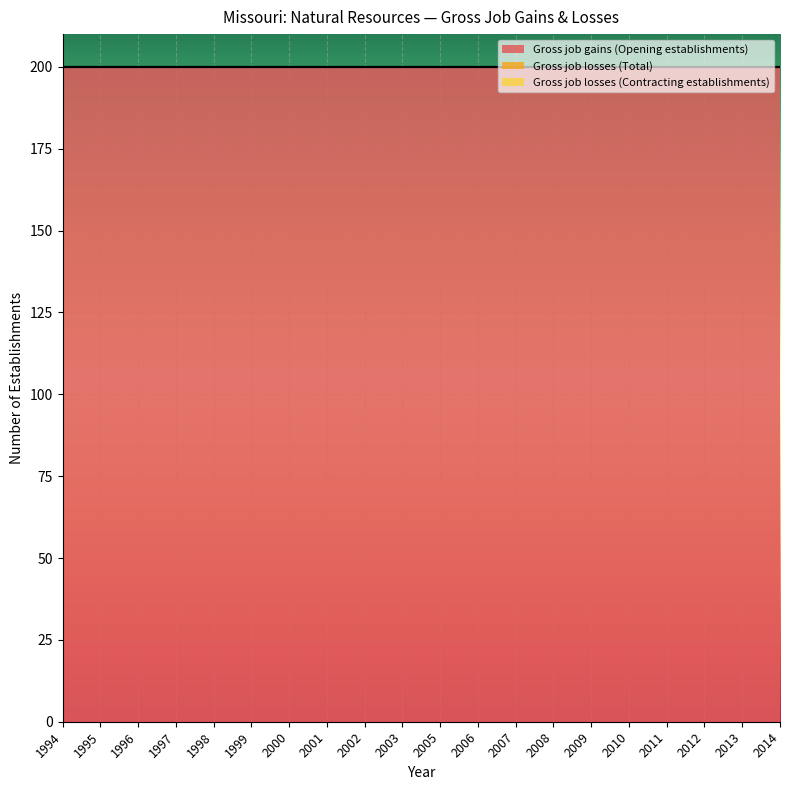

At how many categories does at least one series exceed 104?

20